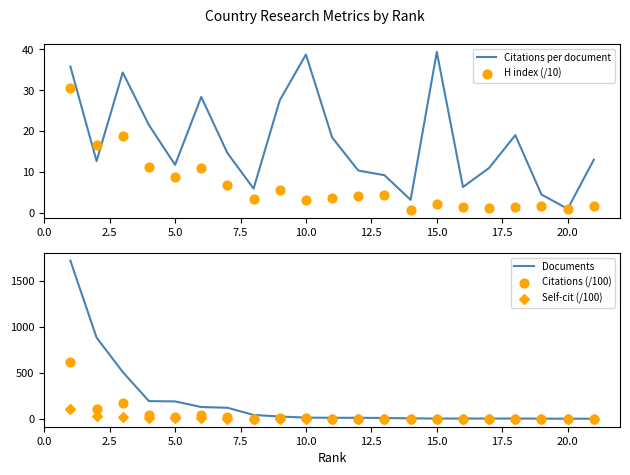

What are all the series names shown in the legend?

Citations per document, H index (/10), Documents, Citations (/100), Self-cit (/100)